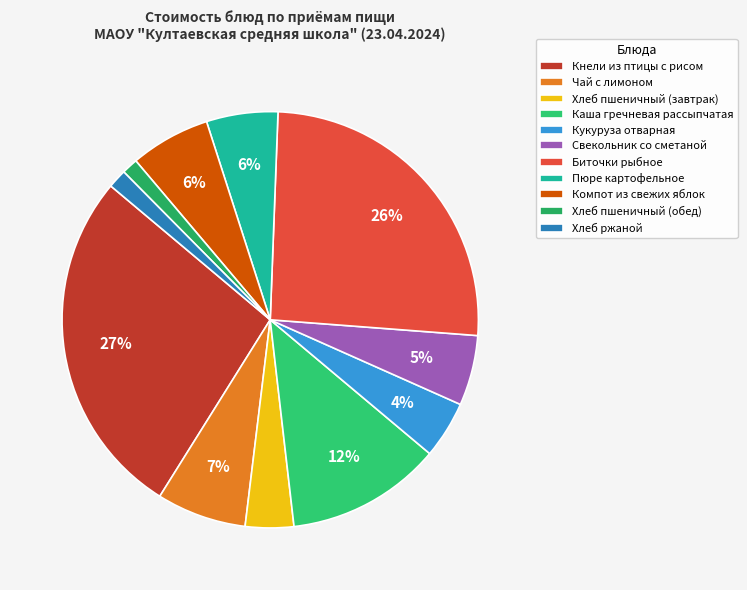

Count the number of slices in the pie.

11